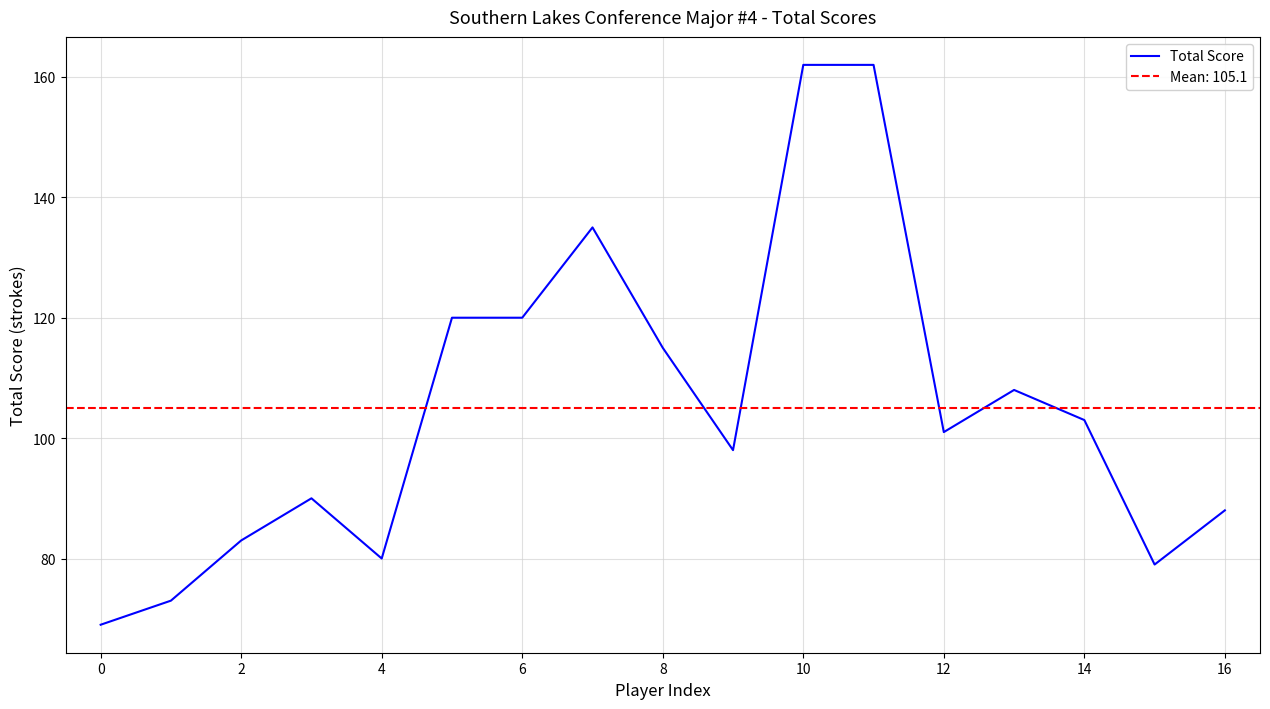

What is the sum of all values?

1786